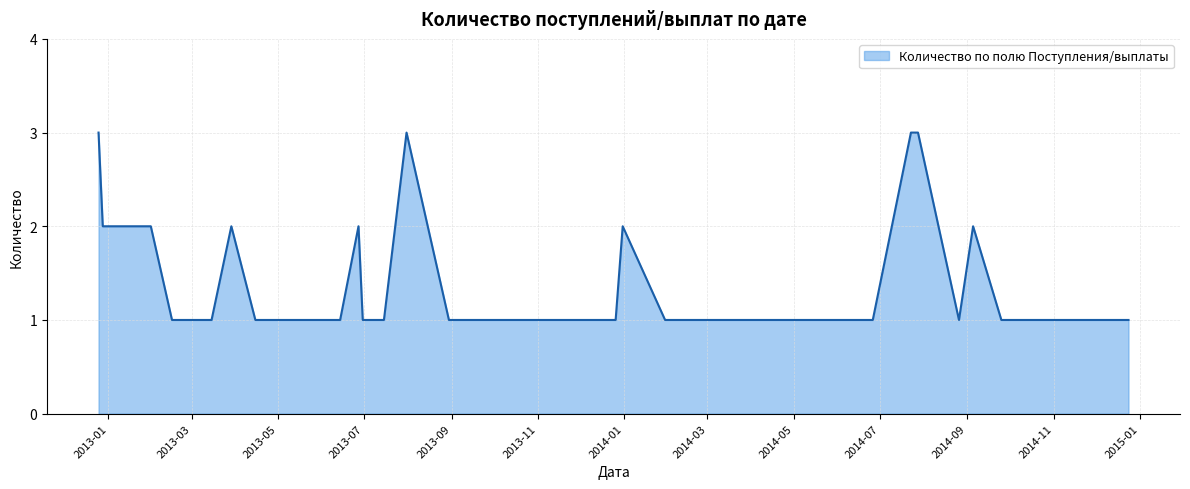

What is the maximum value shown in the chart?

3